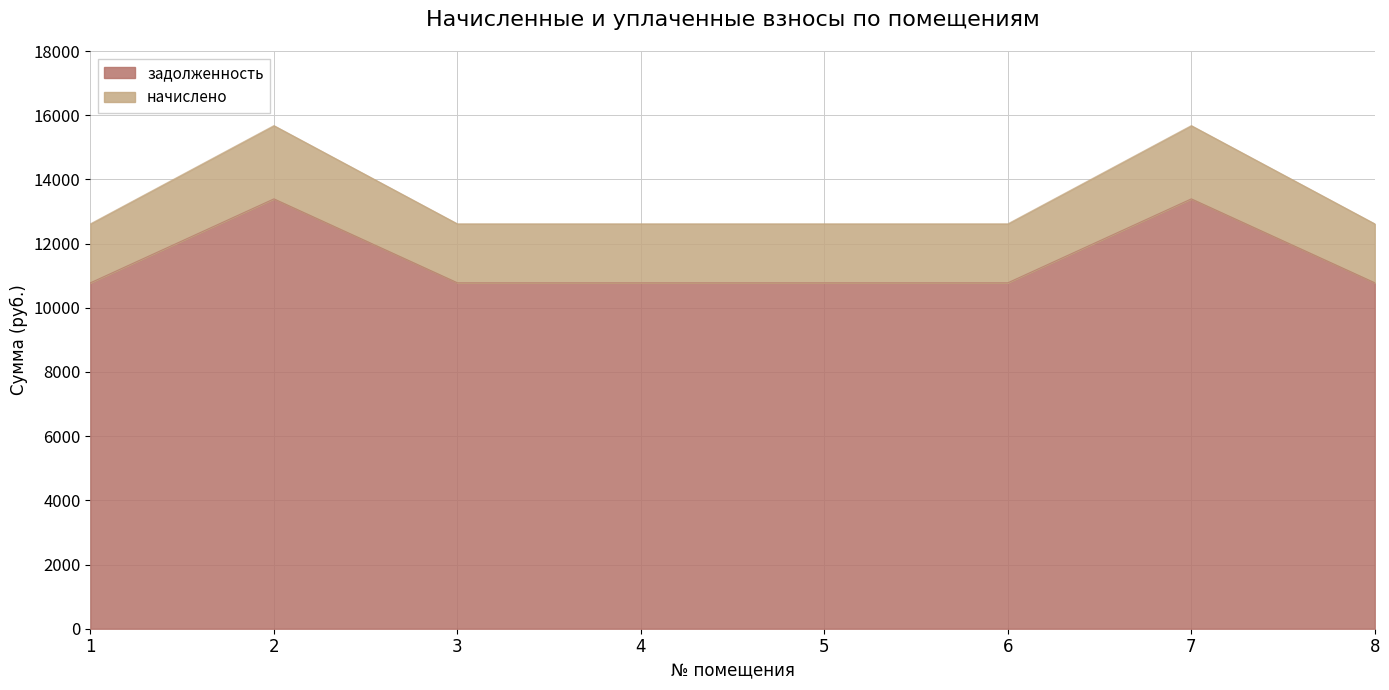

At which label is начислено closest to 14145?

1